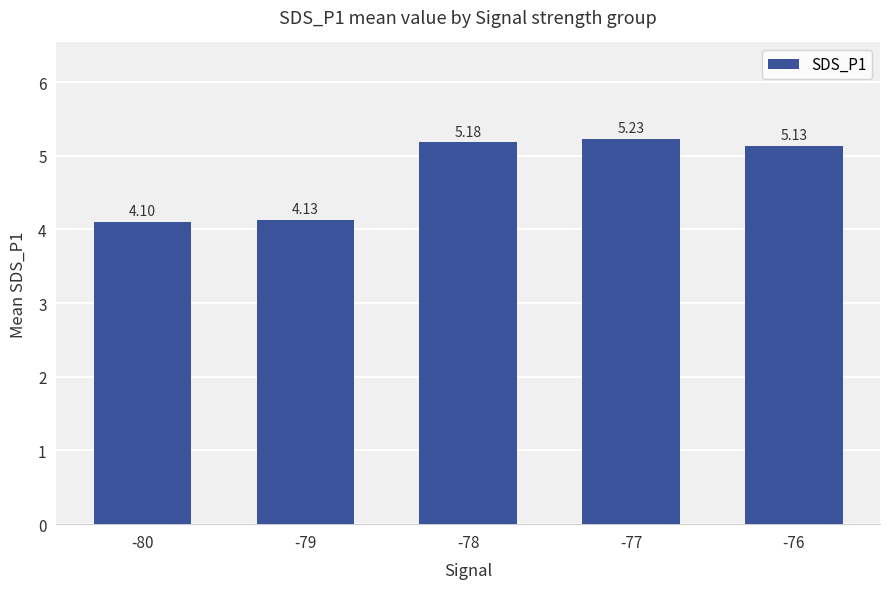

How many values exceed 5?

3